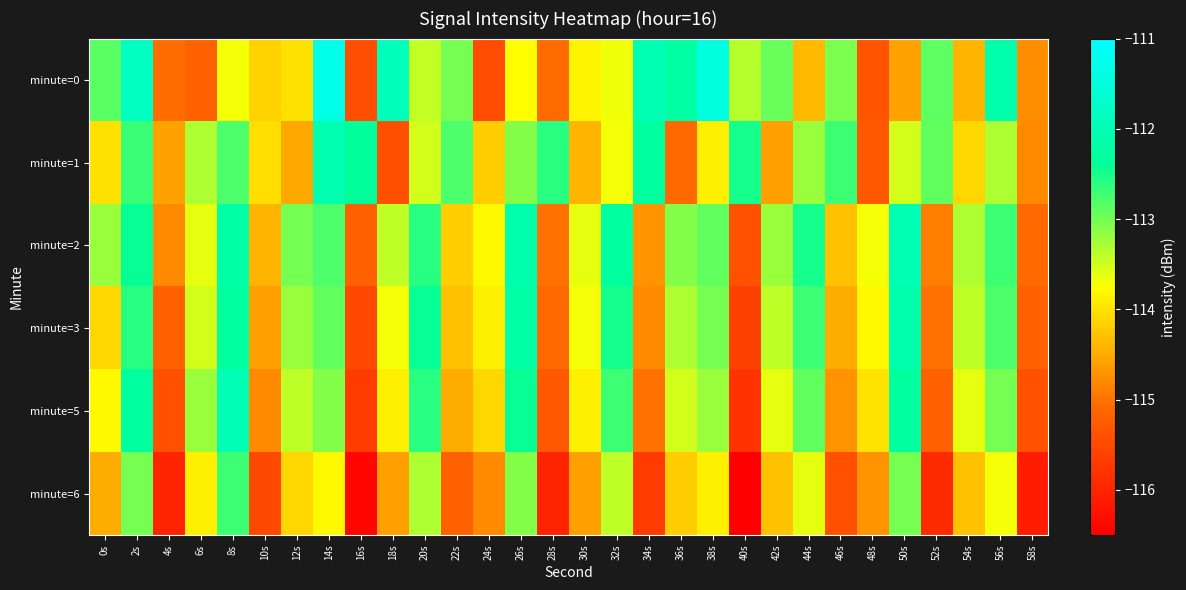

How many categories are shown in the chart?

30